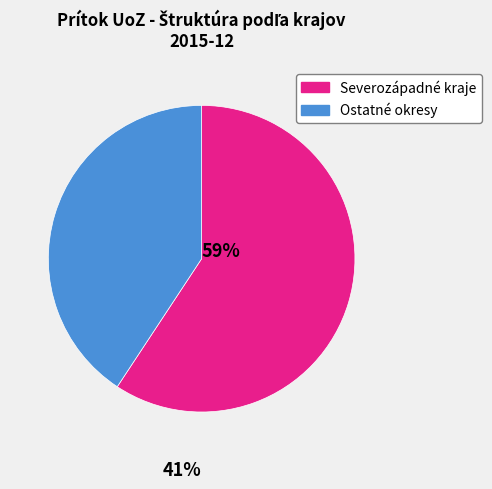

Is there any slice that represents more than half of the pie?

Yes